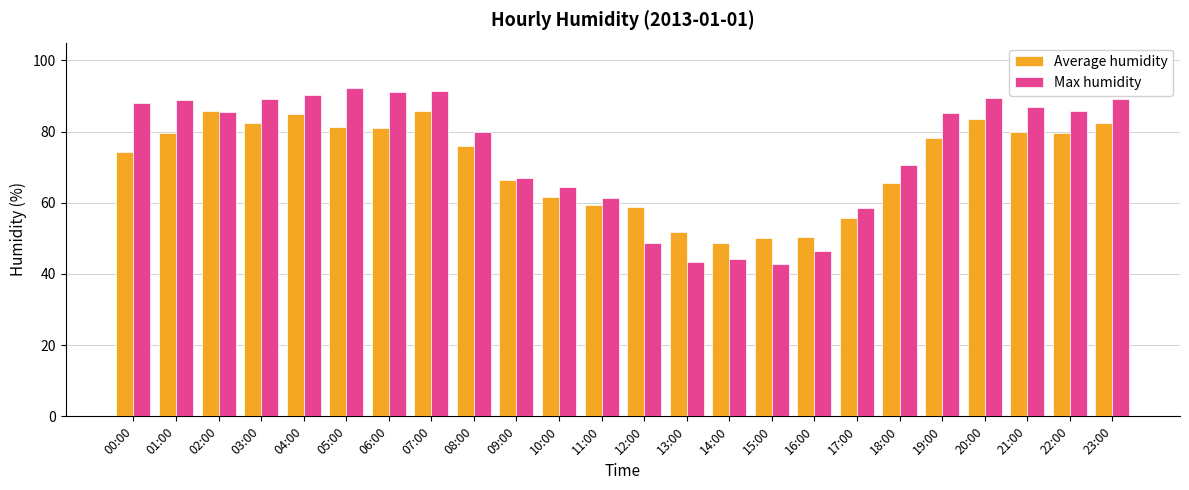

What is the total value across all series at 00:00?

162.2